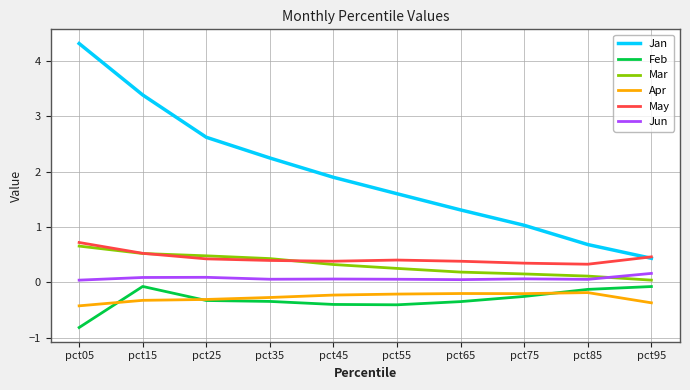

What is the average value of the Feb series?

-0.3